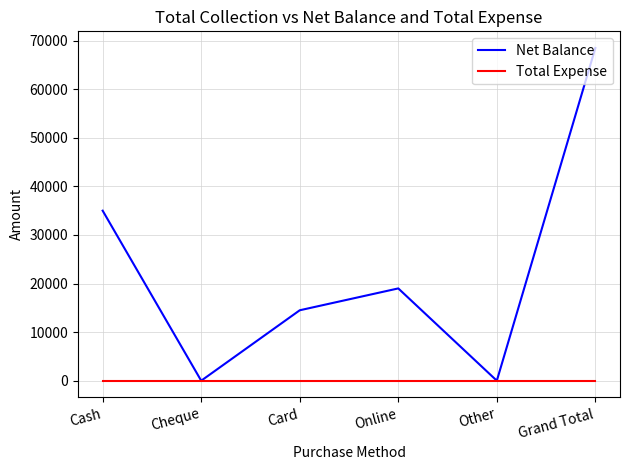

How many lines are shown in the chart?

2